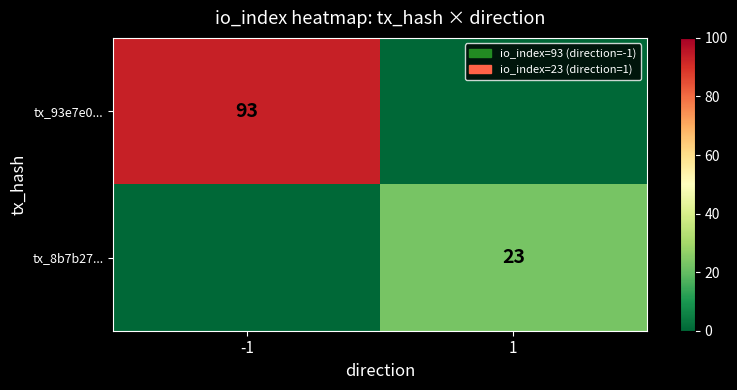

The tx_93e7e0... series shows 35 at -1. True or false?

False